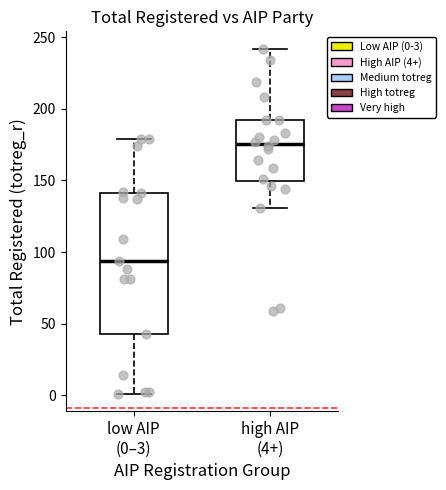

Where does the median line of the box for low AIP (0–3) sit on the y-axis? The values are not printed on the chart, so give them approximately, as read against the axis.

95